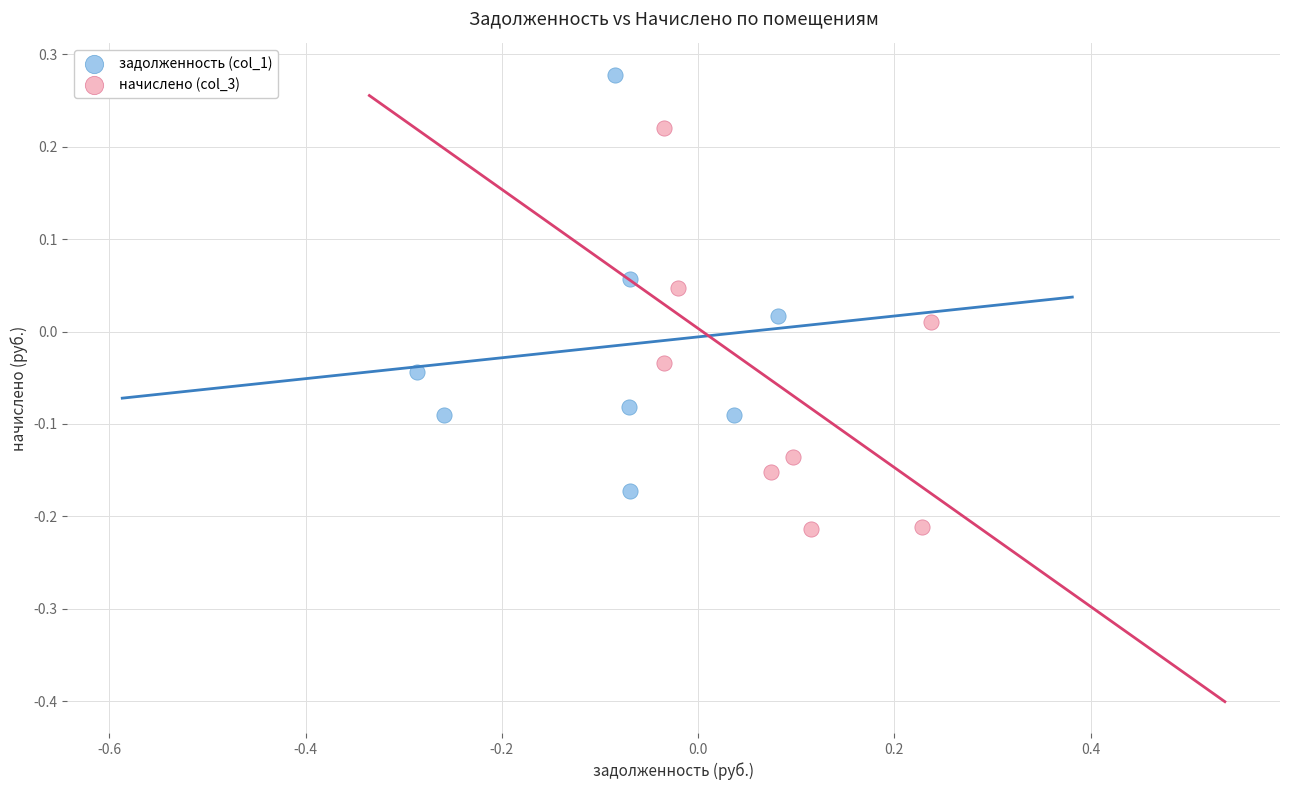

Which series reaches the maximum Y coordinate?

задолженность (col_1)